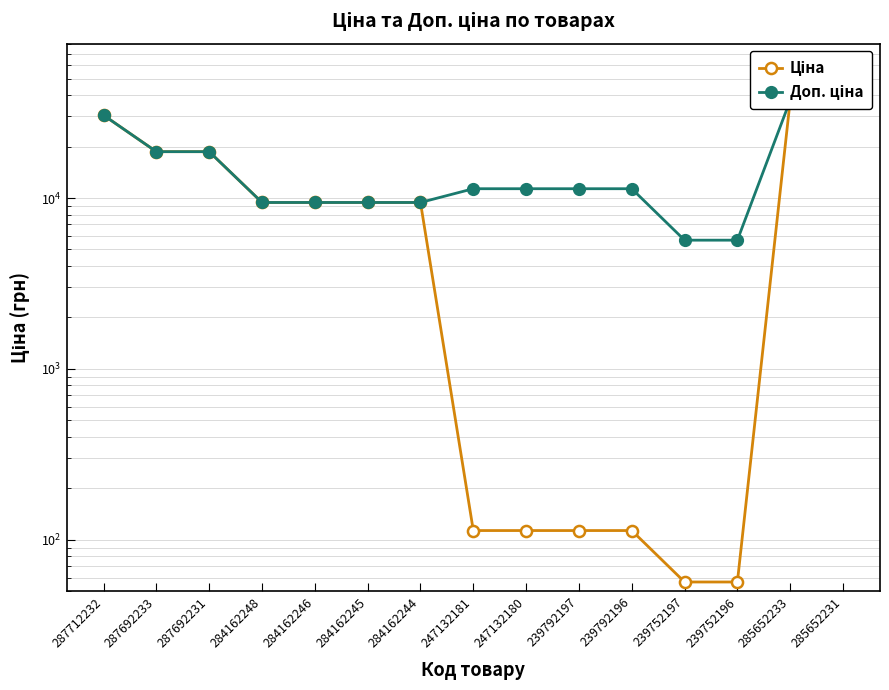

True or false: Доп. ціна and Ціна intersect in this chart.

False